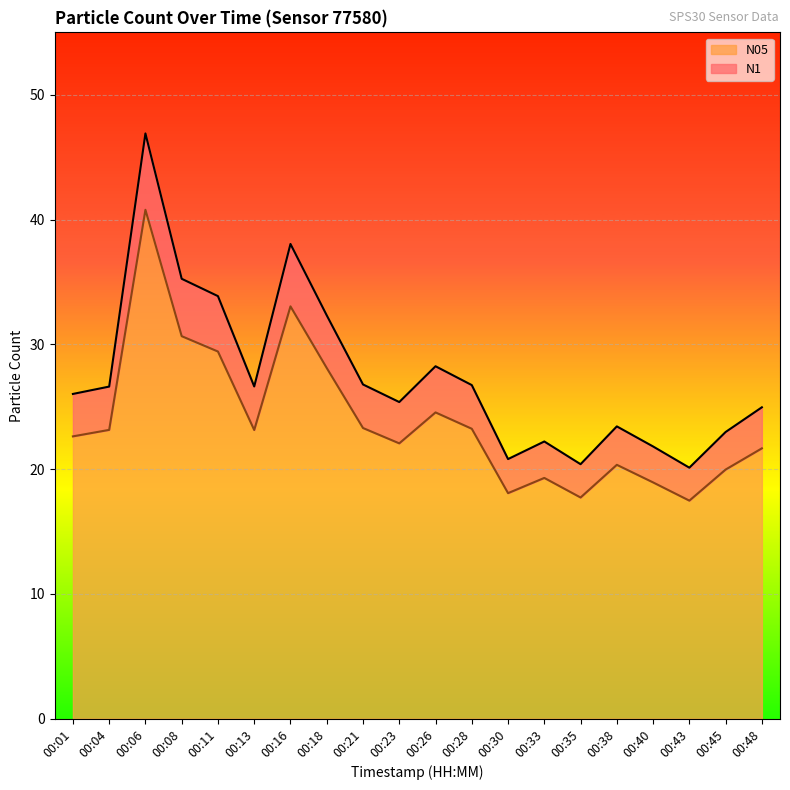

Which has a higher value, 00:06 or 00:11?

00:06